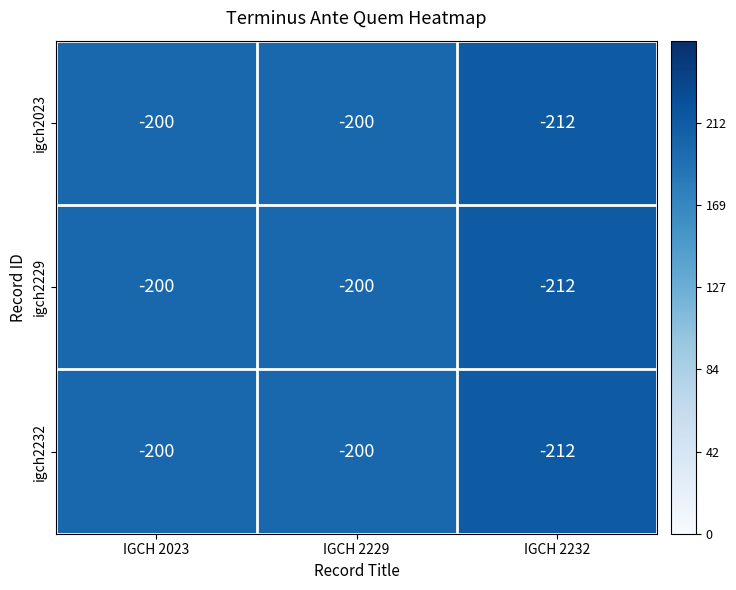

What is the total value across all series at IGCH 2023?

-600